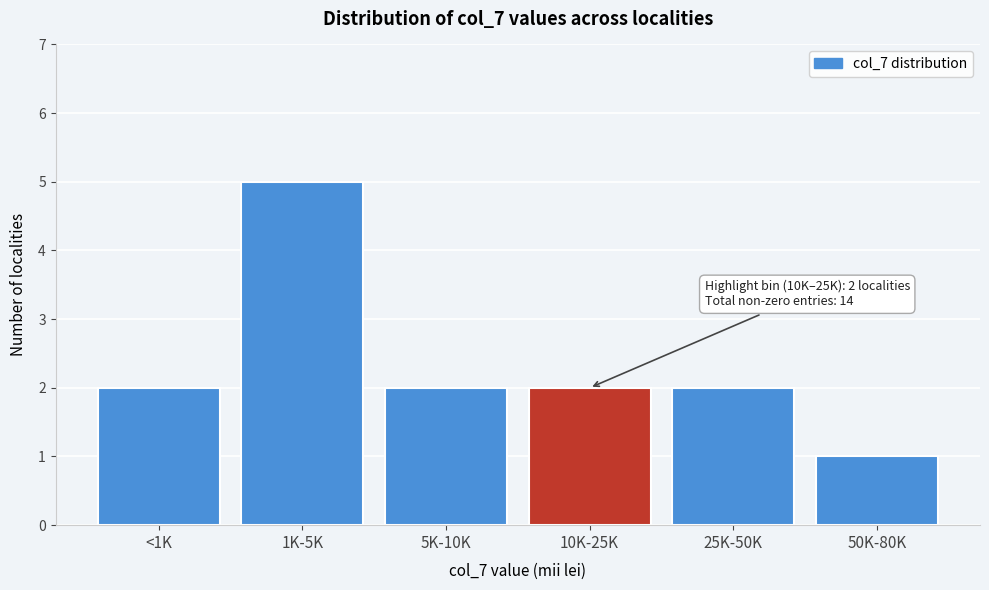

Reading left to right, what are all the values shown in this chart?

<1K=2	1K-5K=5	5K-10K=2	10K-25K=2	25K-50K=2	50K-80K=1